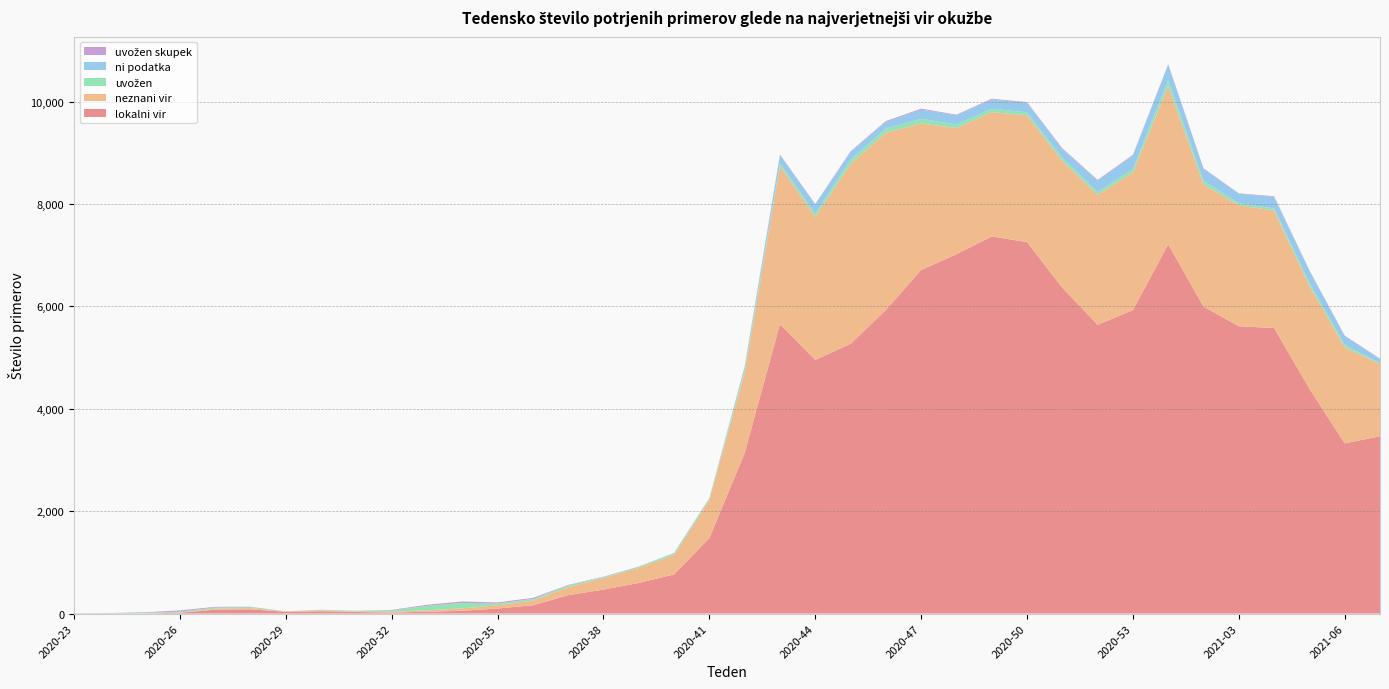

Reading left to right, transcribe all the data shown in this chart.

lokalni vir: 2020-23=1	2020-24=0	2020-25=0	2020-26=17	2020-27=77	2020-28=83	2020-29=34	2020-30=46	2020-31=31	2020-32=19	2020-33=36	2020-34=54	2020-35=99	2020-36=162	2020-37=359	2020-38=468	2020-39=599	2020-40=764	2020-41=1475	2020-42=3136	2020-43=5655	2020-44=4955	2020-45=5270	2020-46=5930	2020-47=6712	2020-48=7021	2020-49=7368	2020-50=7258	2020-51=6366	2020-52=5642	2020-53=5929	2021-01=7216	2021-02=5998	2021-03=5614	2021-04=5578	2021-05=4394	2021-06=3325	2021-07=3465
neznani vir: 2020-23=3	2020-24=2	2020-25=2	2020-26=3	2020-27=19	2020-28=25	2020-29=8	2020-30=16	2020-31=9	2020-32=15	2020-33=28	2020-34=48	2020-35=63	2020-36=91	2020-37=159	2020-38=226	2020-39=296	2020-40=382	2020-41=742	2020-42=1575	2020-43=3092	2020-44=2795	2020-45=3517	2020-46=3466	2020-47=2865	2020-48=2465	2020-49=2429	2020-50=2477	2020-51=2477	2020-52=2540	2020-53=2691	2021-01=3093	2021-02=2386	2021-03=2363	2021-04=2296	2021-05=2009	2021-06=1878	2021-07=1408
uvožen: 2020-23=3	2020-24=4	2020-25=13	2020-26=18	2020-27=24	2020-28=19	2020-29=1	2020-30=8	2020-31=14	2020-32=29	2020-33=84	2020-34=105	2020-35=35	2020-36=33	2020-37=29	2020-38=17	2020-39=21	2020-40=29	2020-41=30	2020-42=56	2020-43=49	2020-44=62	2020-45=81	2020-46=81	2020-47=89	2020-48=69	2020-49=67	2020-50=59	2020-51=58	2020-52=53	2020-53=64	2021-01=110	2021-02=68	2021-03=42	2021-04=39	2021-05=59	2021-06=47	2021-07=20
ni podatka: 2020-23=0	2020-24=0	2020-25=0	2020-26=0	2020-27=0	2020-28=0	2020-29=1	2020-30=0	2020-31=0	2020-32=0	2020-33=3	2020-34=1	2020-35=1	2020-36=2	2020-37=3	2020-38=3	2020-39=2	2020-40=8	2020-41=10	2020-42=51	2020-43=157	2020-44=181	2020-45=152	2020-46=127	2020-47=179	2020-48=180	2020-49=179	2020-50=187	2020-51=172	2020-52=223	2020-53=267	2021-01=300	2021-02=237	2021-03=183	2021-04=227	2021-05=239	2021-06=172	2021-07=81
uvožen skupek: 2020-23=2	2020-24=5	2020-25=10	2020-26=24	2020-27=12	2020-28=6	2020-29=0	2020-30=4	2020-31=2	2020-32=9	2020-33=21	2020-34=28	2020-35=20	2020-36=19	2020-37=9	2020-38=7	2020-39=1	2020-40=2	2020-41=0	2020-42=10	2020-43=15	2020-44=8	2020-45=11	2020-46=18	2020-47=20	2020-48=12	2020-49=16	2020-50=12	2020-51=17	2020-52=15	2020-53=12	2021-01=15	2021-02=11	2021-03=8	2021-04=13	2021-05=6	2021-06=9	2021-07=8